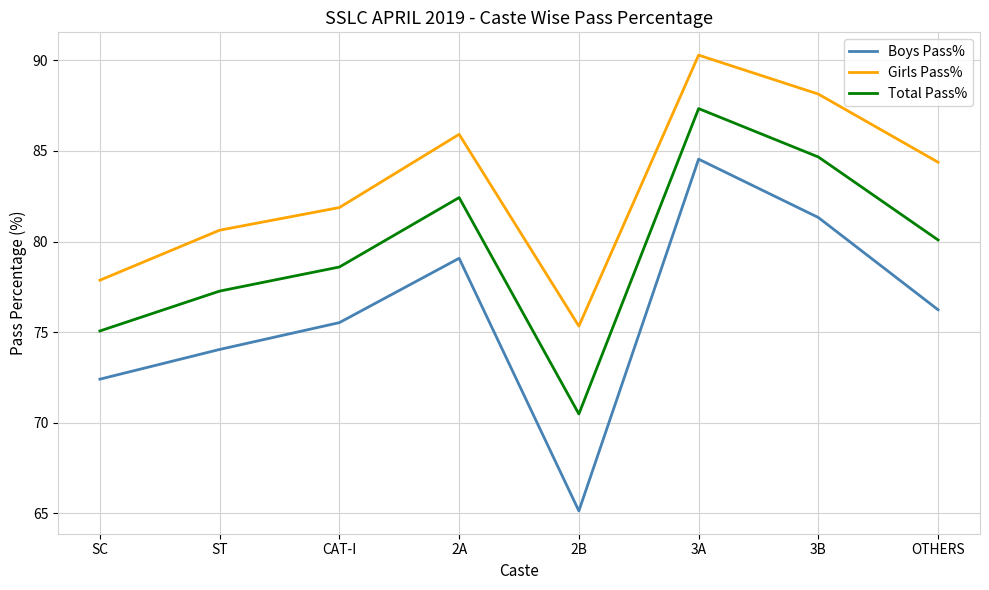

What is the sum of the Total Pass% values at 3A and ST?

164.6